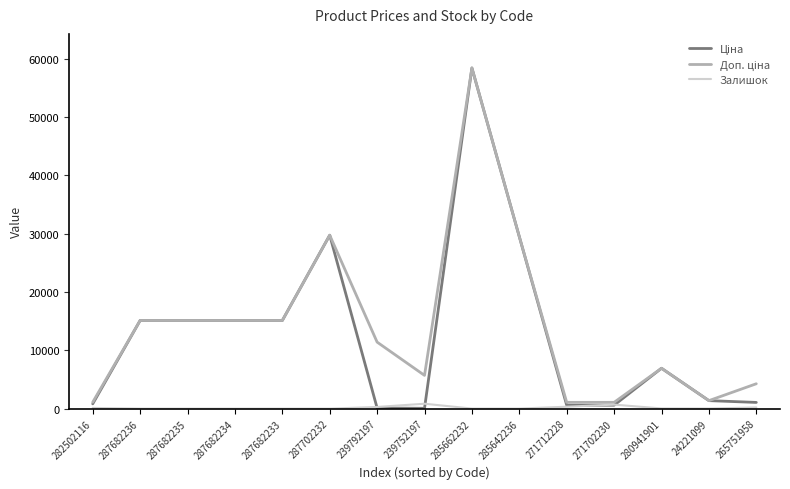

At which category does the chart reach its peak across all series?

285662232